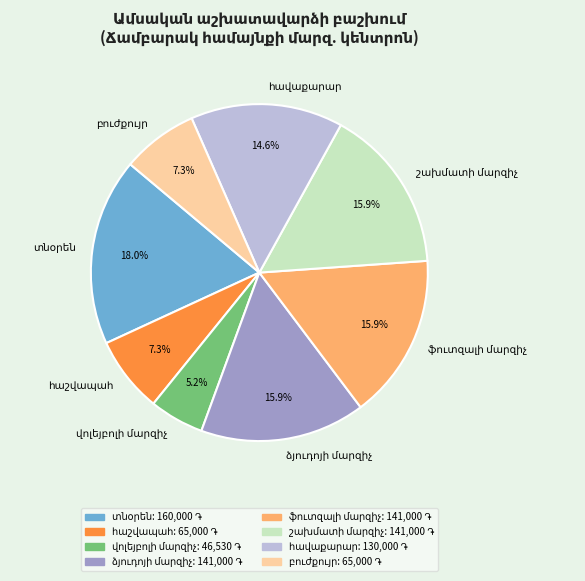

How many segments does this pie chart have?

8